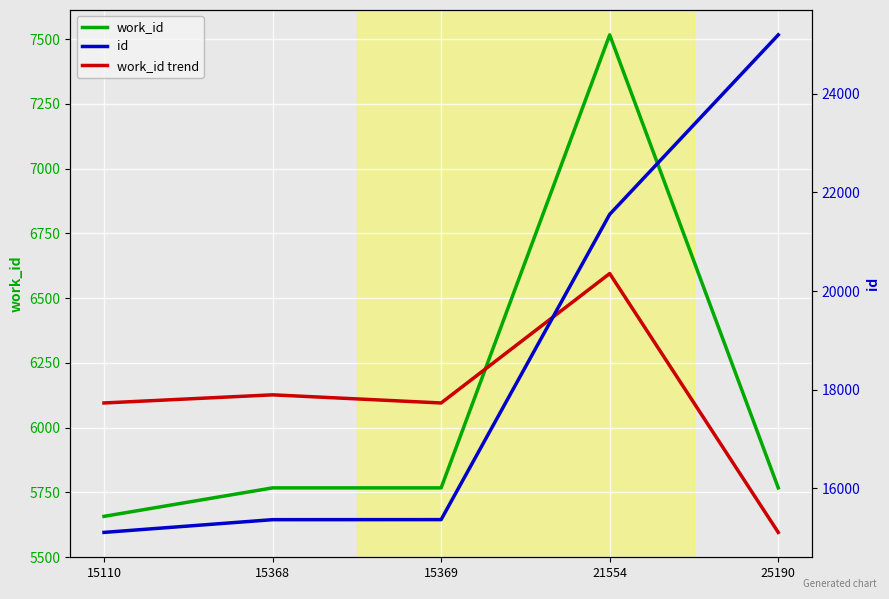

List the series in order of their peak value, highest first.

id, work_id, work_id trend